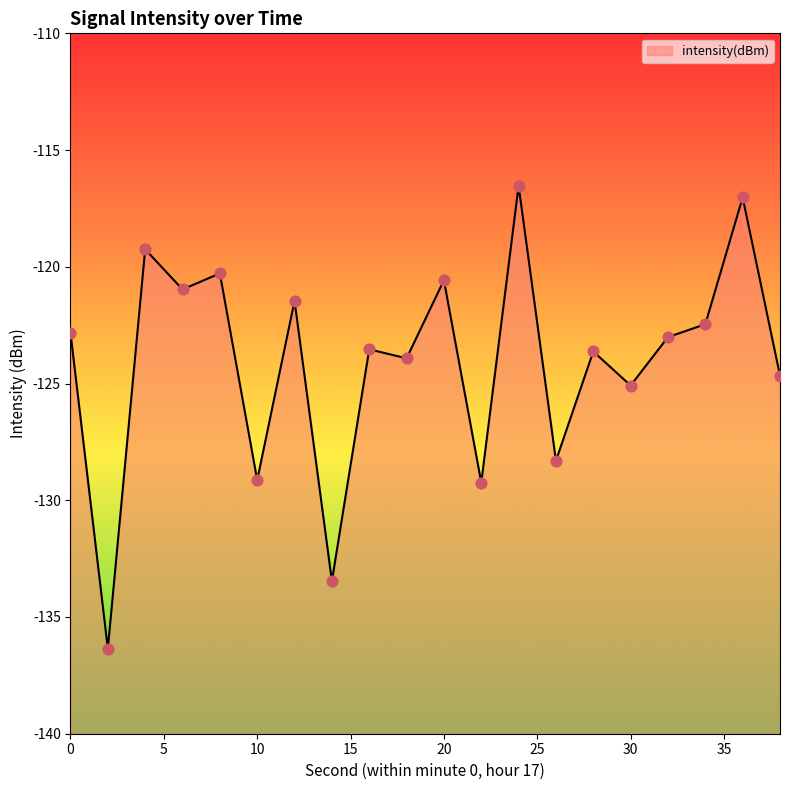

Which has a higher value, 6 or 16?

6